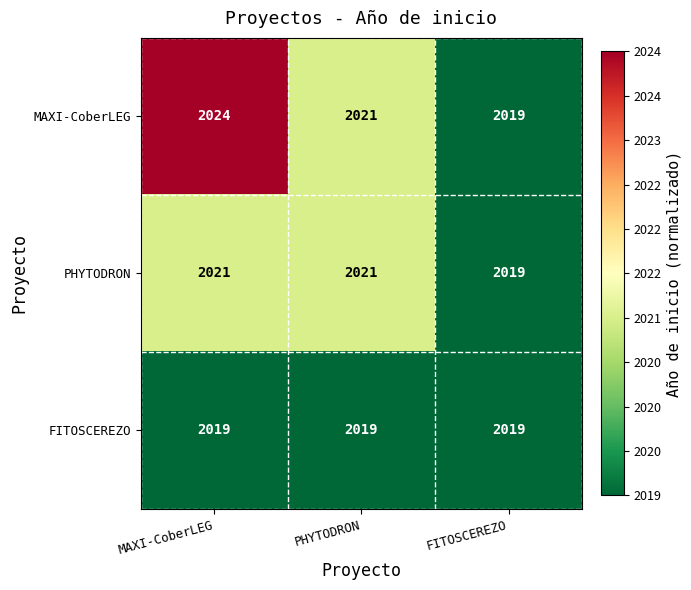

Which series changed the most between MAXI-CoberLEG and PHYTODRON?

MAXI-CoberLEG